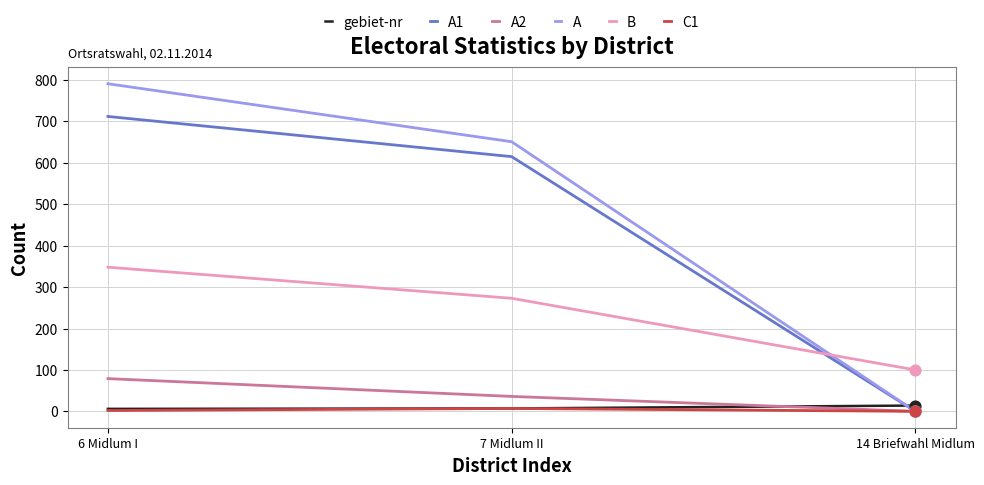

What are all the series names shown in the legend?

gebiet-nr, A1, A2, A, B, C1